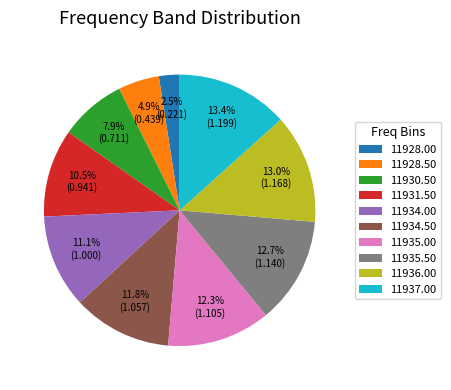

What is the ratio of the value at 11930.50 to the value at 11931.50?

0.8